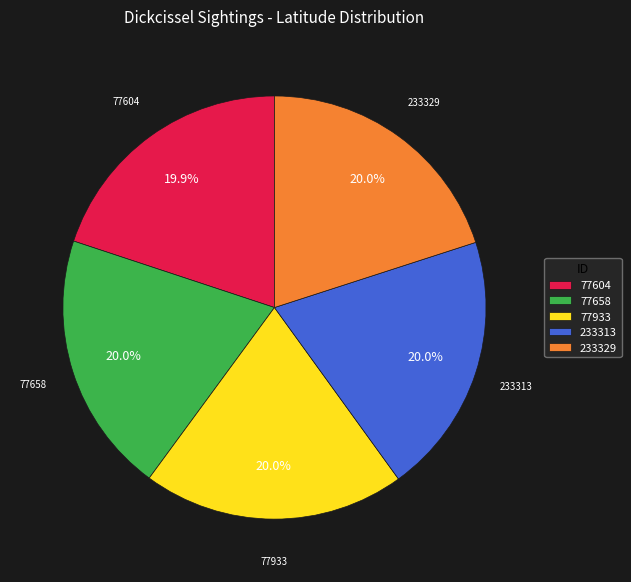

Is it true that 77604 is 20% of the pie?

True